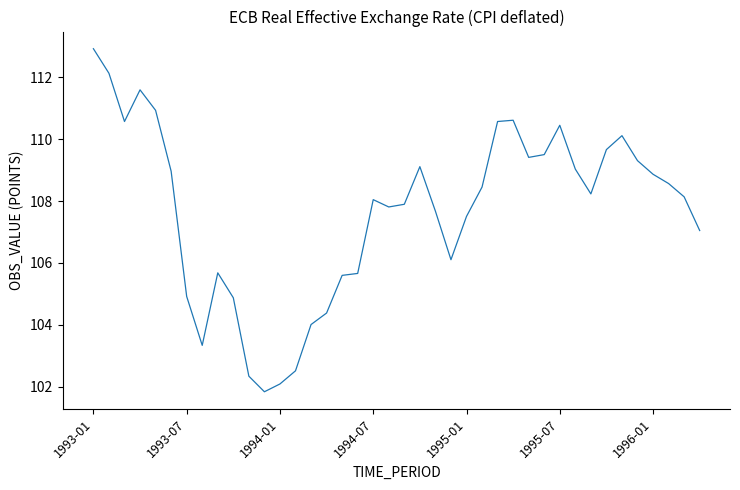

What is the difference between the maximum and minimum values?

11.1